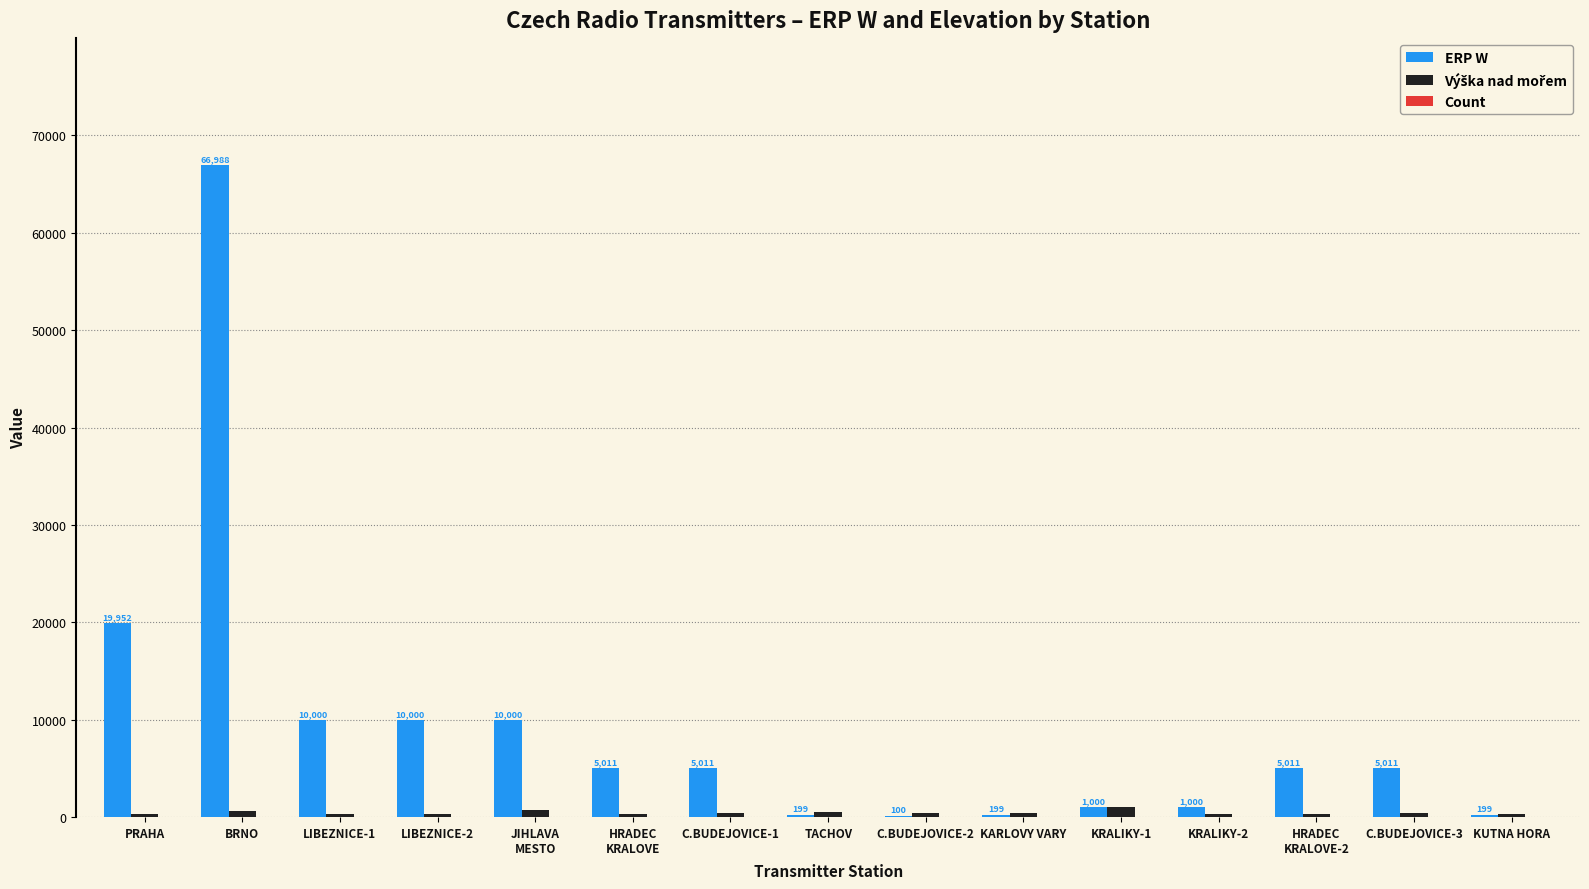

At which label is ERP W closest to 33544?

PRAHA